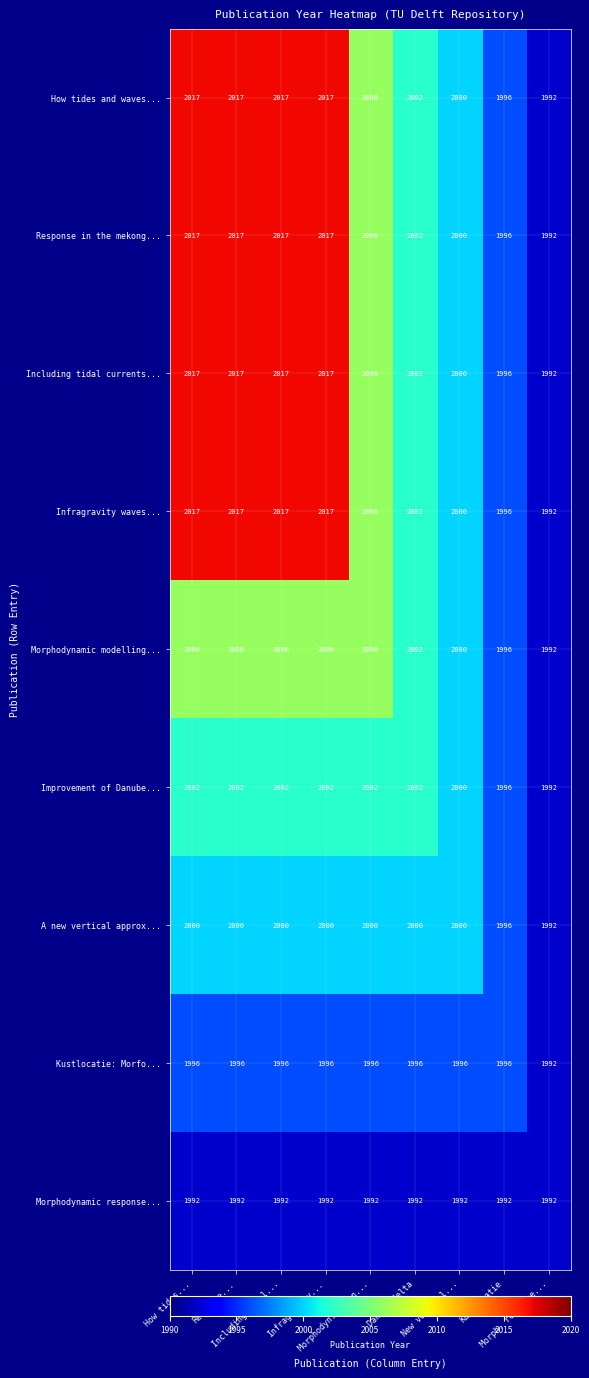

How many distinct data groups are displayed?

9